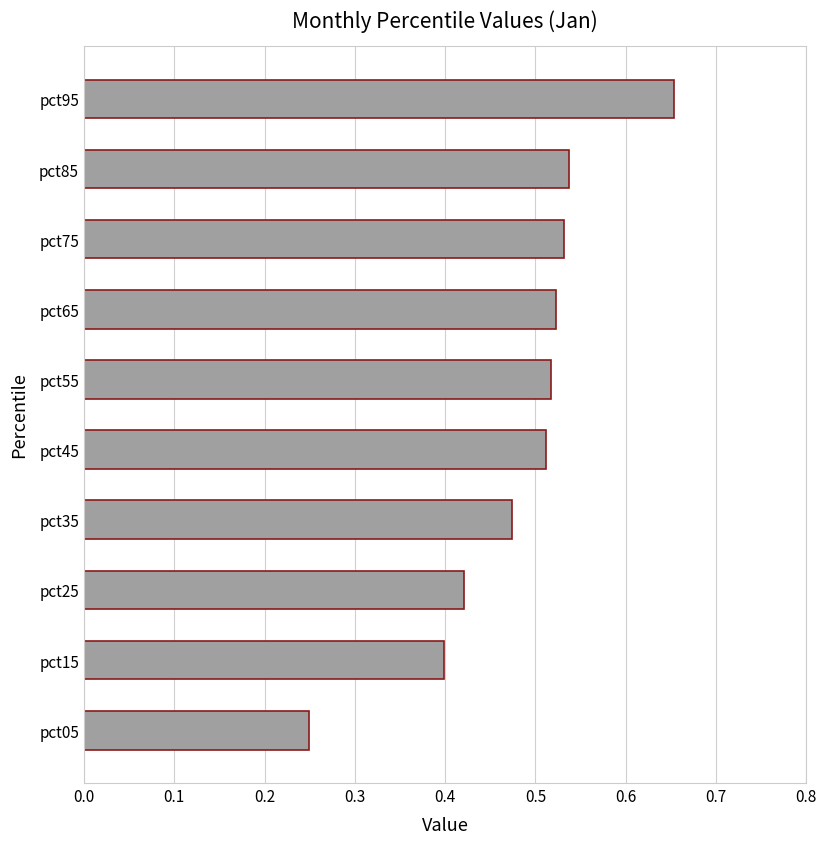

True or false: the data shows 0.3 at pct85.

False